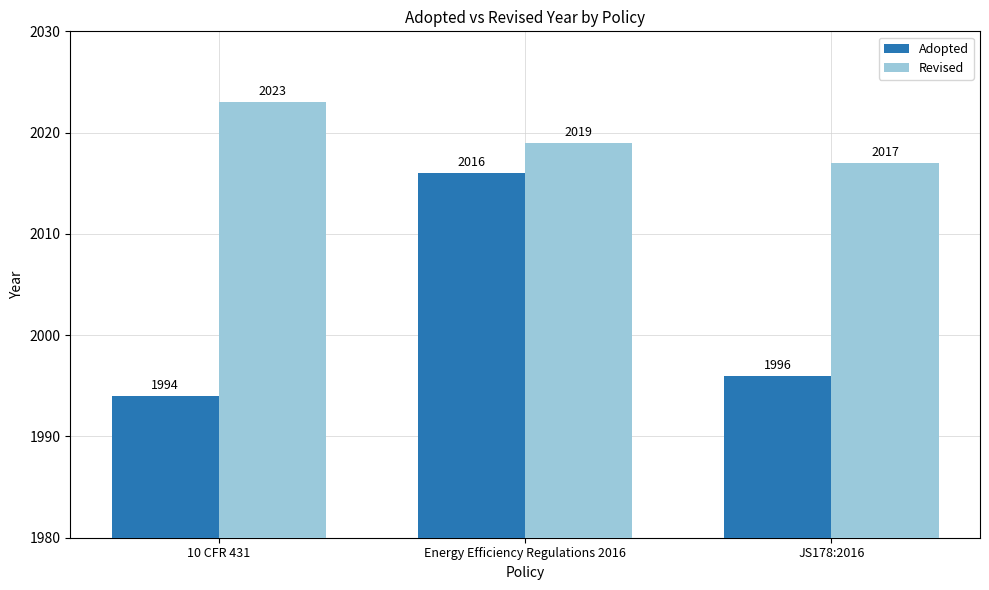

Reading left to right, transcribe all the data shown in this chart.

Adopted: 10 CFR 431=1994	Energy Efficiency Regulations 2016=2016	JS178:2016=1996
Revised: 10 CFR 431=2023	Energy Efficiency Regulations 2016=2019	JS178:2016=2017